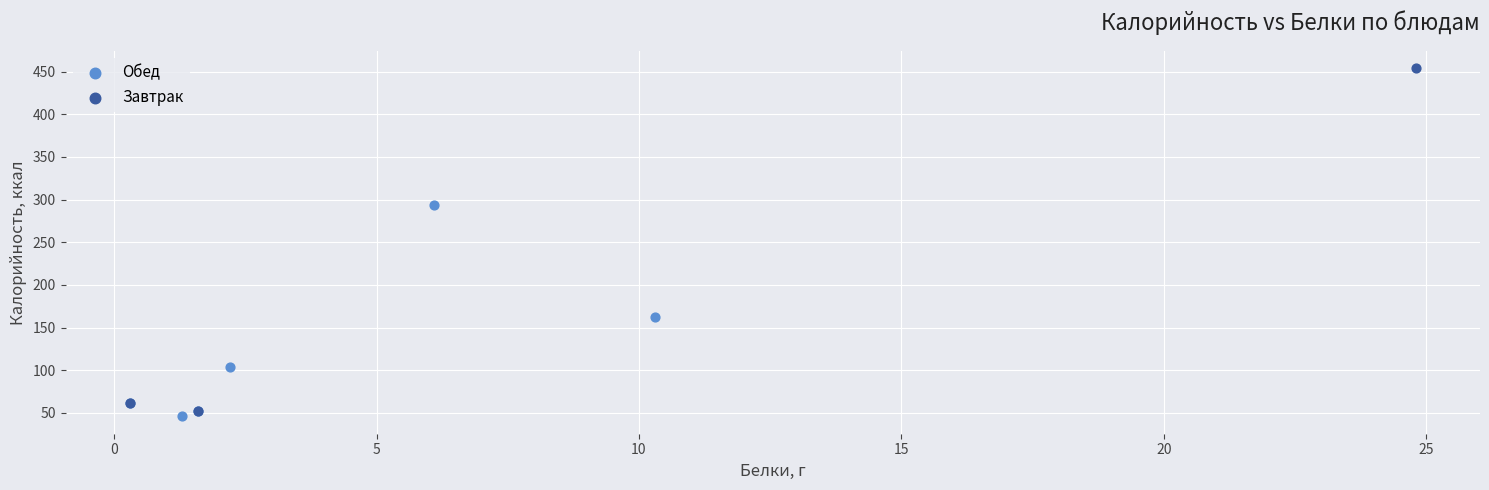

Which series has the widest spread of Y values?

Завтрак